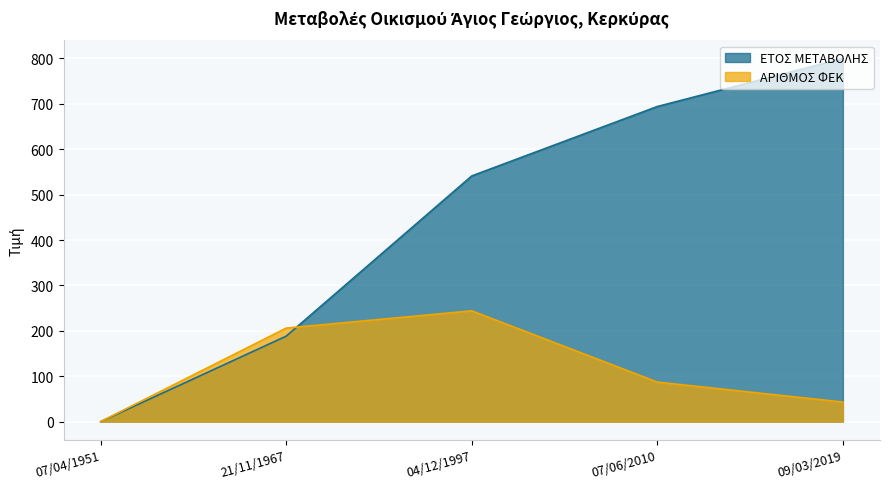

Reading left to right, what are all the values shown in this chart?

ΕΤΟΣ ΜΕΤΑΒΟΛΗΣ: 0.0	188.2	541.2	694.1	800.0
ΑΡΙΘΜΟΣ ΦΕΚ: 0.0	206.0	244.0	87.0	43.0